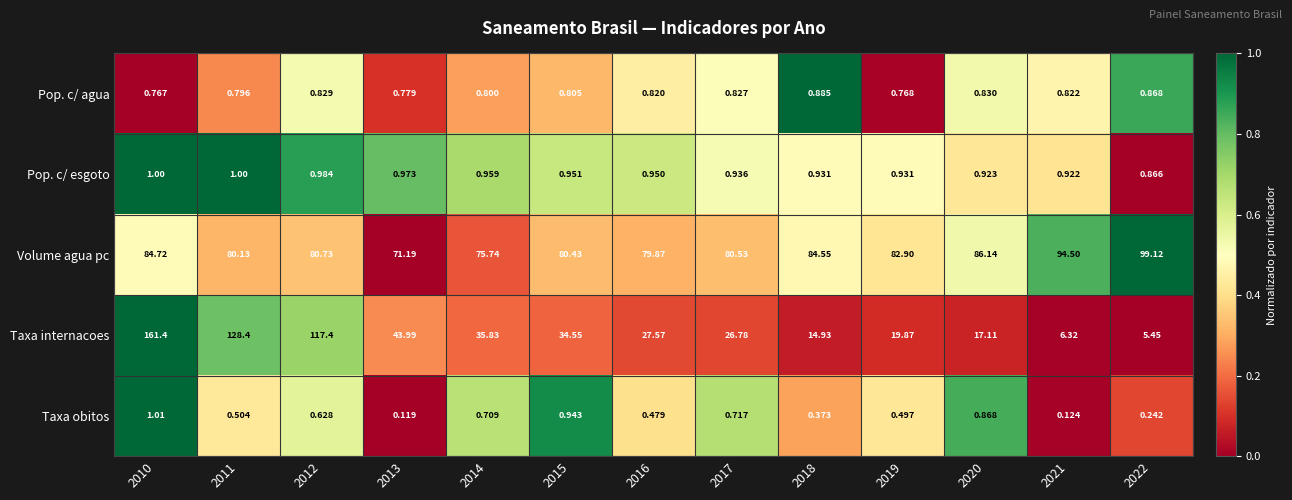

How many distinct data groups are displayed?

5